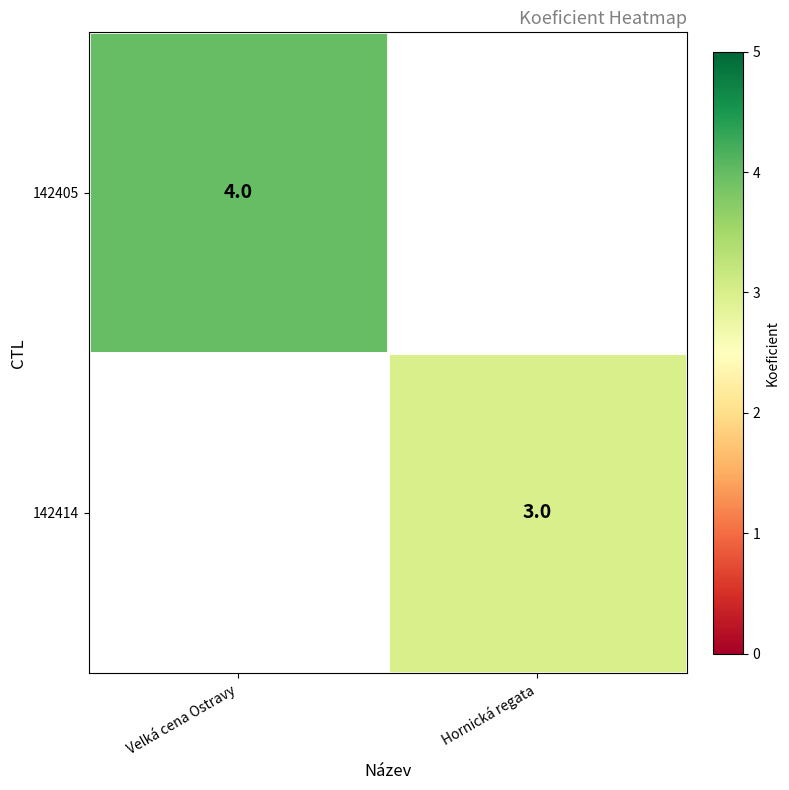

The 142405 series shows 4 at Velká cena Ostravy. True or false?

True